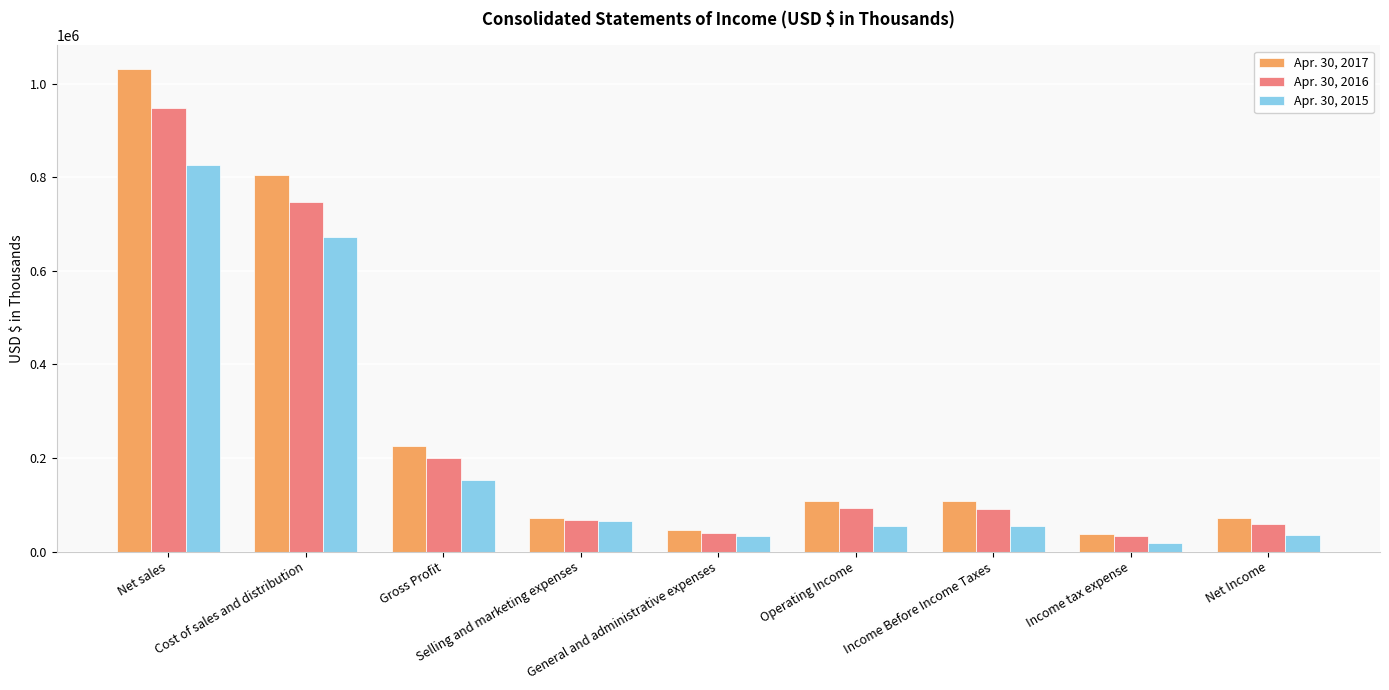

What is the sum of all Apr. 30, 2017 values?

2502982